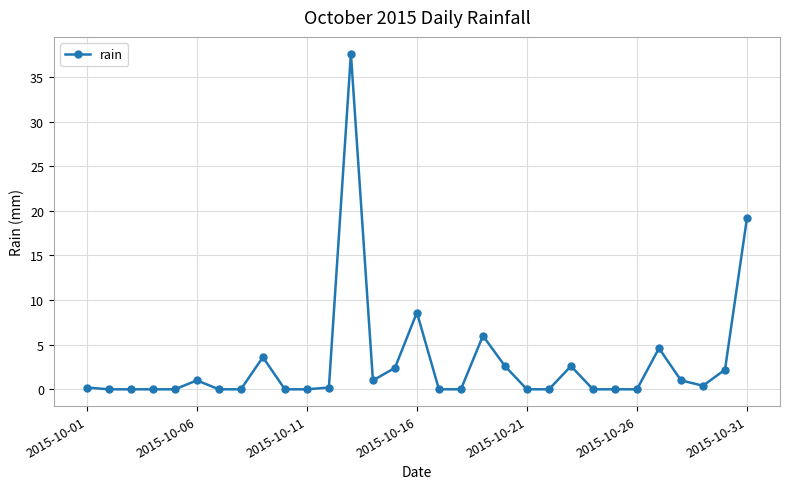

What is the average value?

3.0